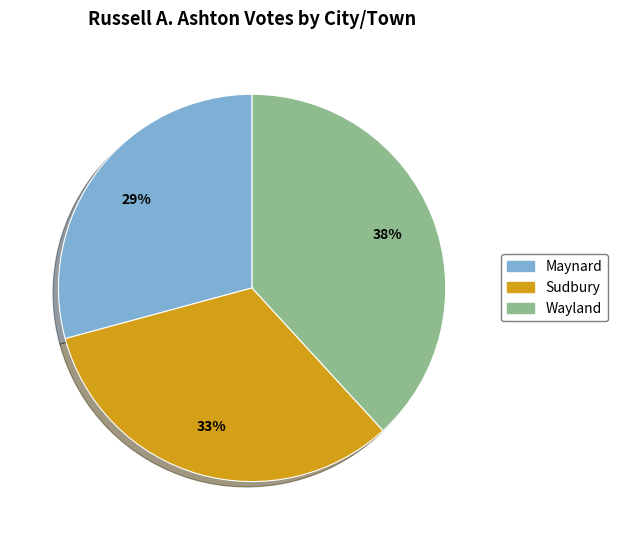

What is the ratio of the value at Wayland to the value at Maynard?

1.3